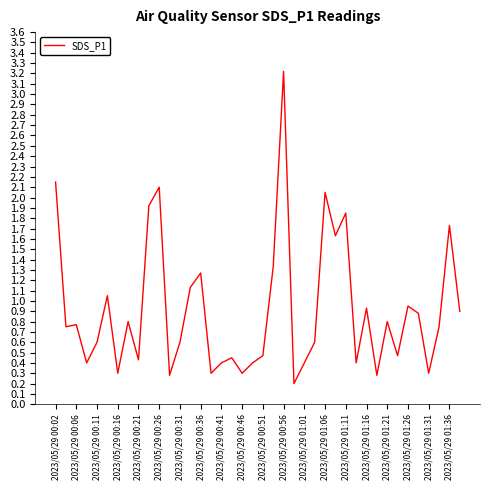

Does the chart display data point markers on the line(s)?

No